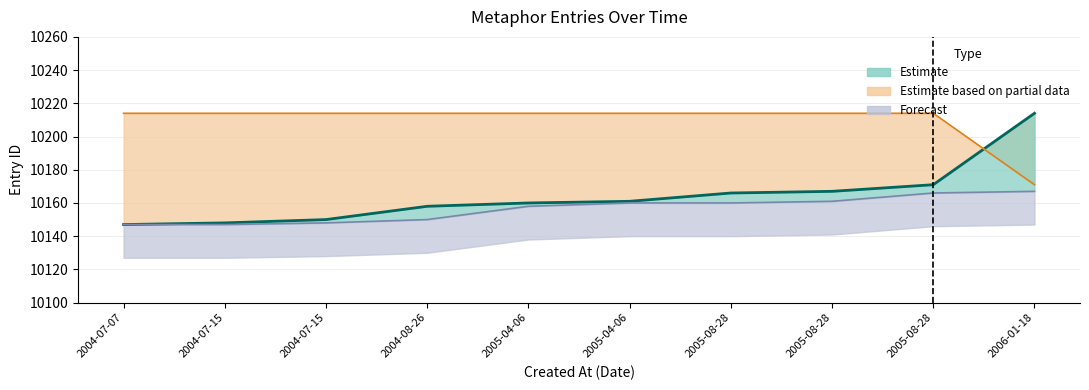

The estimate series shows 10150 at 2004-07-15. True or false?

True